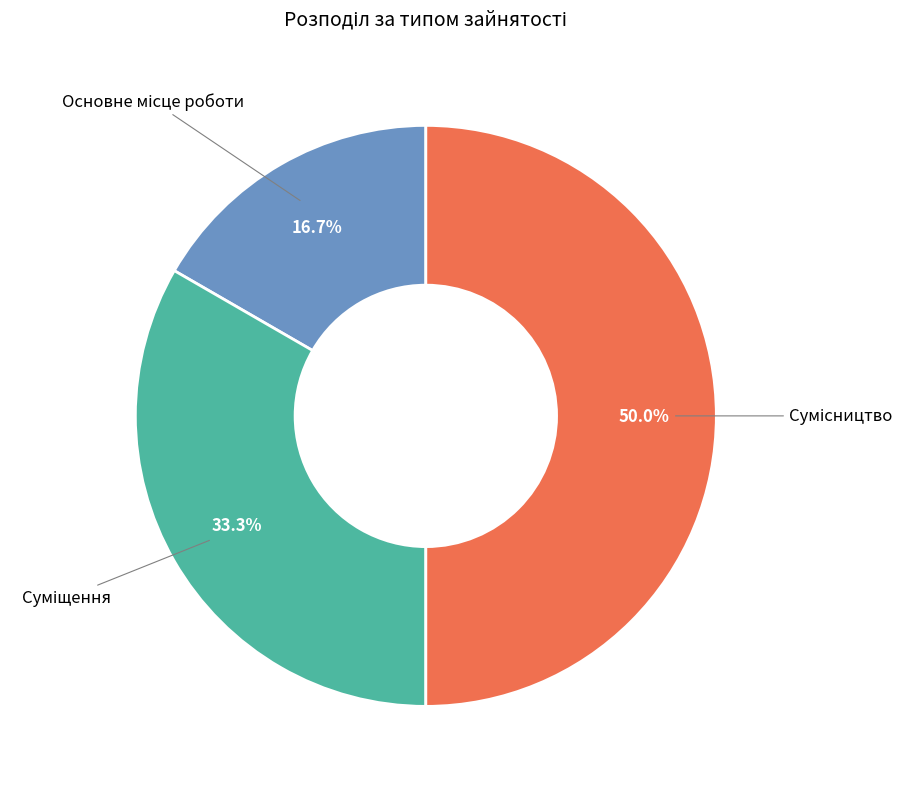

Count the number of slices in the pie.

3